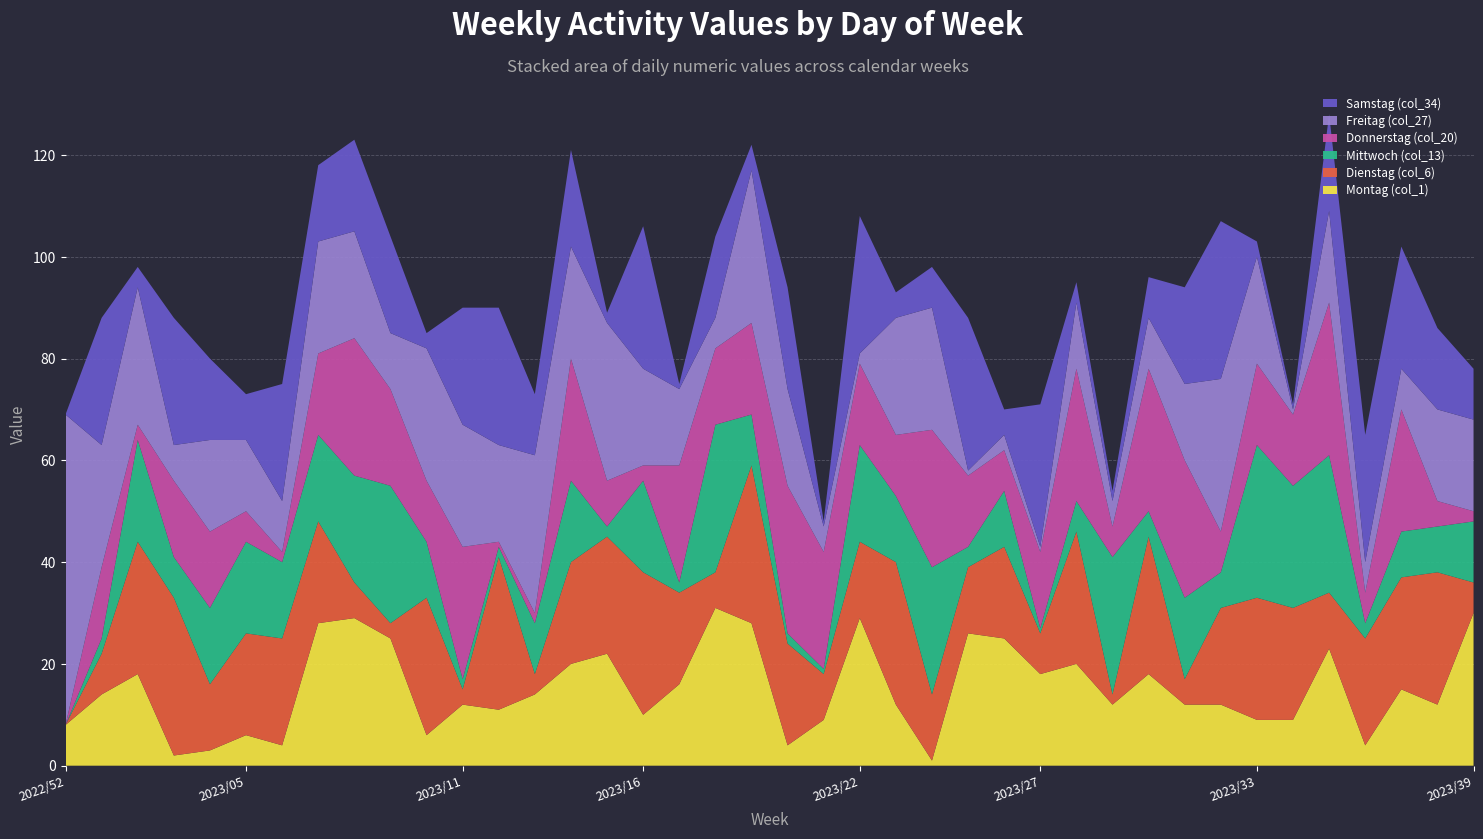

Reading right to left, extract all data points from this chart.

Montag (col_1): 30	12	15	4	23	9	9	12	12	18	12	20	18	25	26	1	12	29	9	4	28	31	16	10	22	20	14	11	12	6	25	29	28	4	6	3	2	18	14	8
Dienstag (col_6): 6	26	22	21	11	22	24	19	5	27	2	26	8	18	13	13	28	15	9	20	31	7	18	28	23	20	4	30	3	27	3	7	20	21	20	13	31	26	8	0
Mittwoch (col_13): 12	9	9	3	27	24	30	7	16	5	27	6	1	11	4	25	13	19	1	2	10	29	2	18	2	16	10	2	2	11	27	21	17	15	18	15	8	20	3	0
Donnerstag (col_20): 2	5	24	6	30	14	16	8	27	28	6	26	15	8	14	27	12	16	23	29	18	15	23	3	9	24	2	1	26	12	19	27	16	2	6	15	15	3	14	0
Freitag (col_27): 18	18	8	6	18	1	21	30	15	10	5	13	1	3	1	24	23	2	5	19	30	6	15	19	31	22	31	19	24	26	11	21	22	10	14	18	7	27	24	61
Samstag (col_34): 10	16	24	25	19	1	3	31	19	8	2	4	28	5	30	8	5	27	1	20	5	16	1	28	2	19	12	27	23	3	19	18	15	23	9	16	25	4	25	0